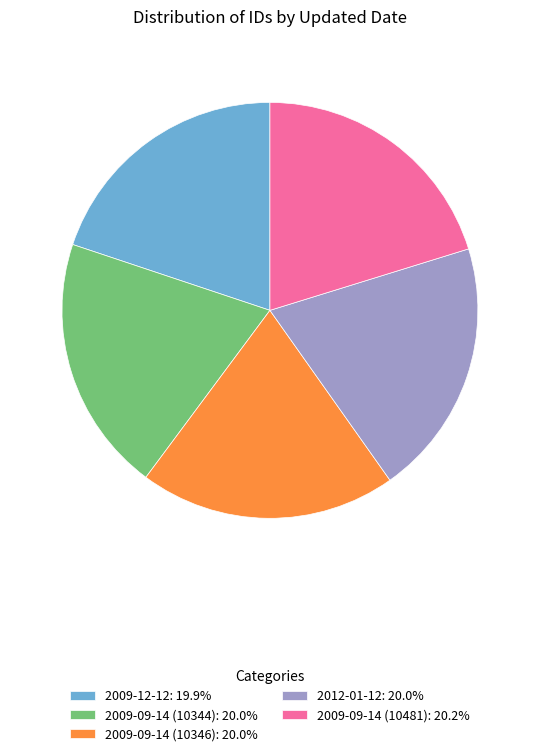

Approximately how many times larger is the value at 2009-09-14 (10344): 20.0% compared to 2009-09-14 (10346): 20.0%?

1.0